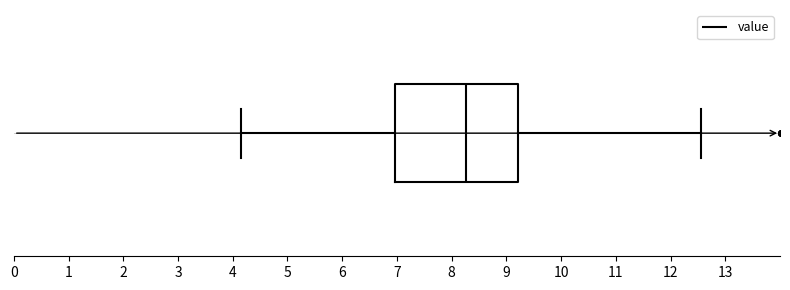

Read this box plot against the x-axis: the position of the median line, the range covered by the box, and the ends of both whiskers. The values are not printed on the chart, so give them approximately, as read against the axis.

median 8.3, box 7.0 to 9.2, whiskers 4.2 to 12.6